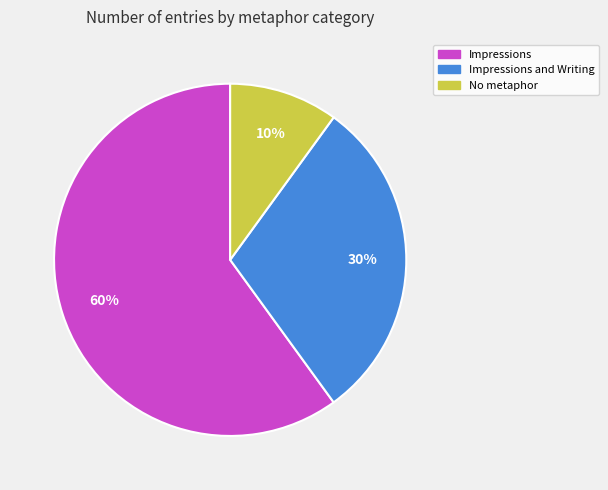

Is there a majority slice in this chart?

Yes